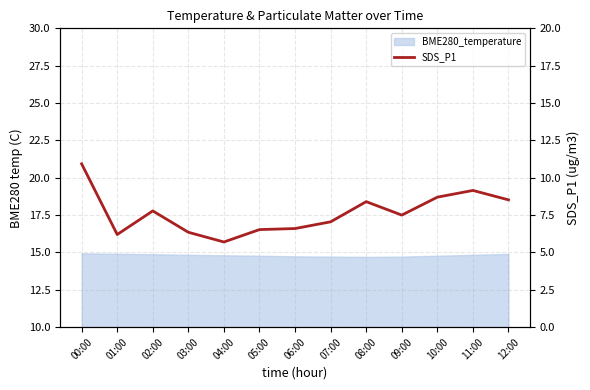

Does the chart have visible grid lines?

Yes